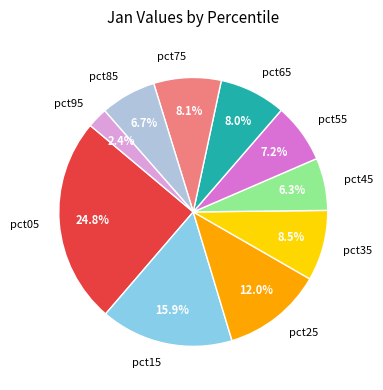

True or false: pct95 accounts for 2% of the total.

True